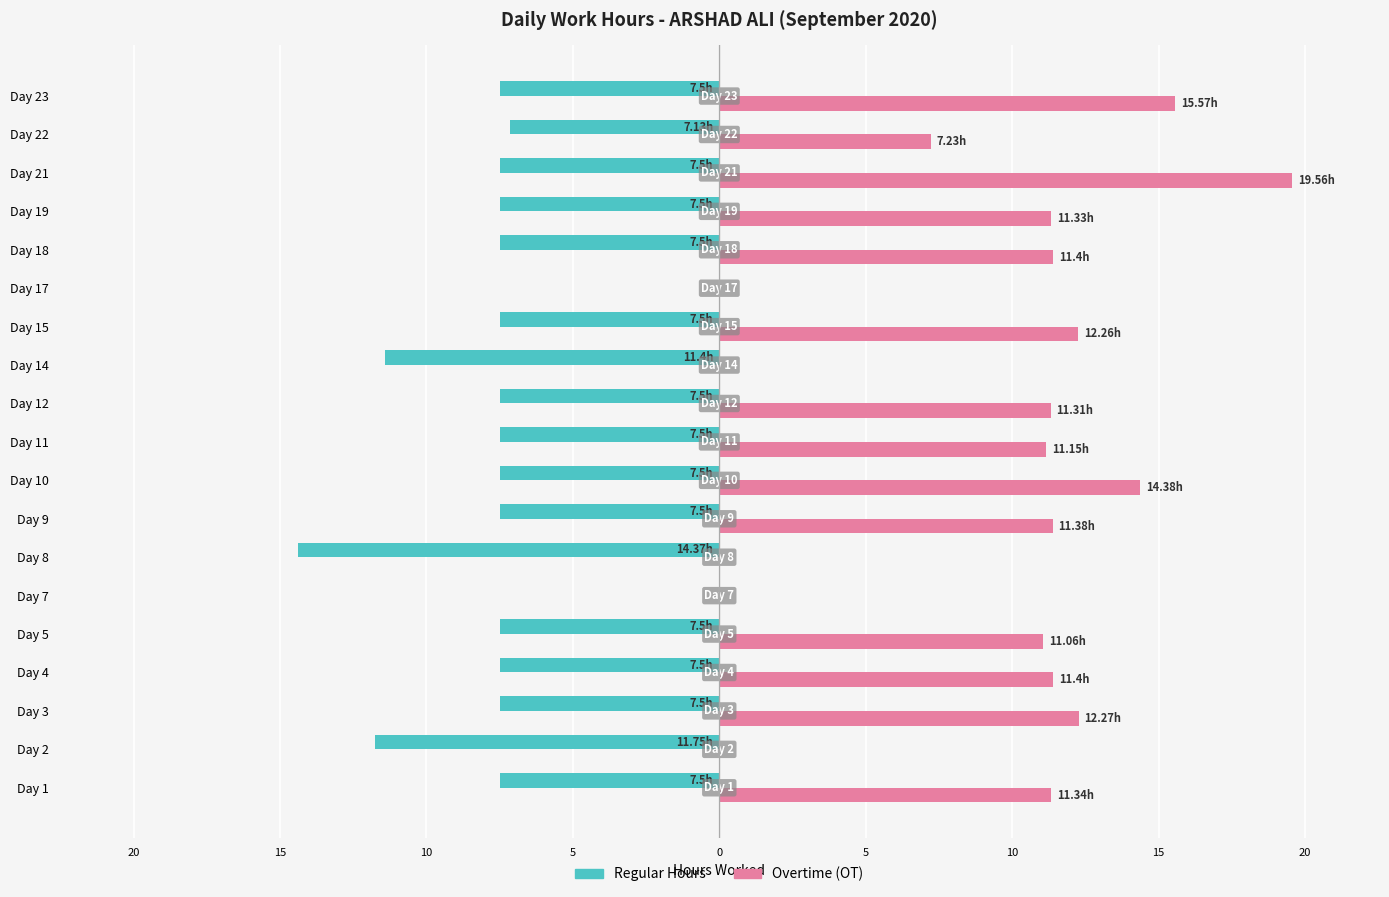

What is the sum of all Regular Hours values?

-142.2